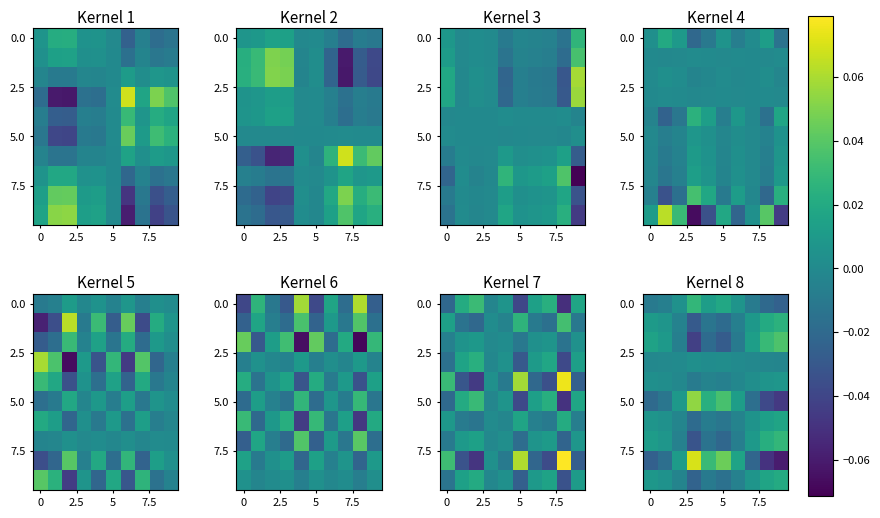

How many data points does each series have?

10